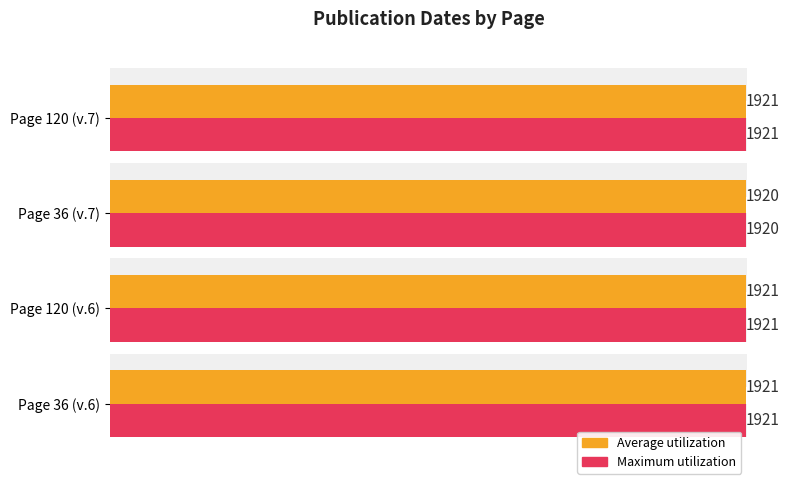

Count the Average utilization values in the range 1921 to 1922.

3